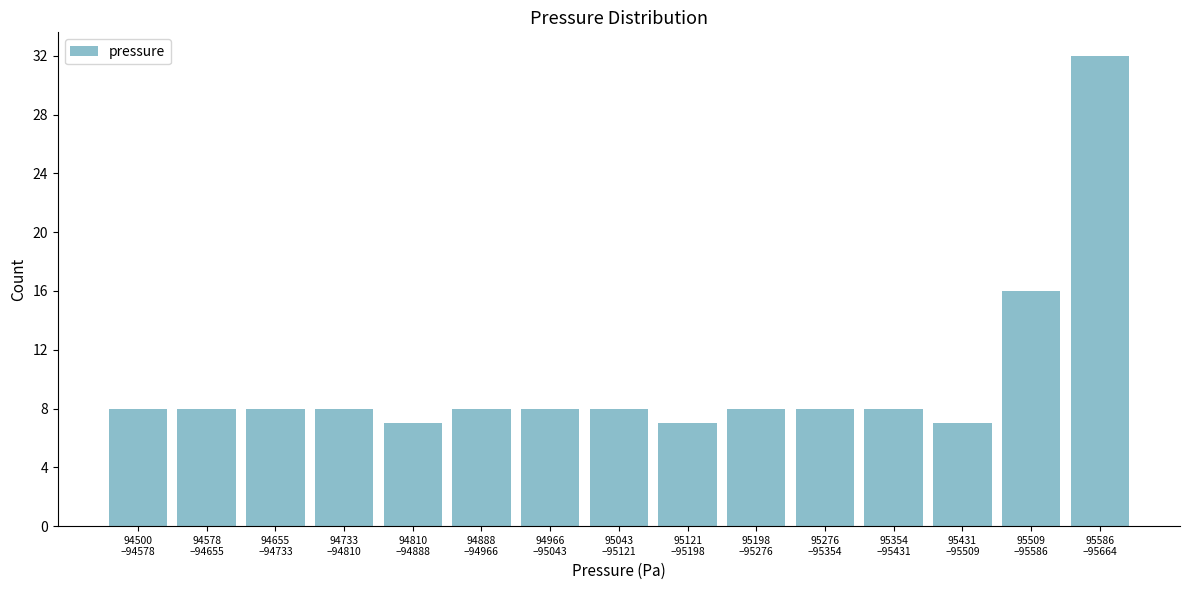

Reading left to right, transcribe all the data shown in this chart.

8	8	8	8	7	8	8	8	7	8	8	8	7	16	32